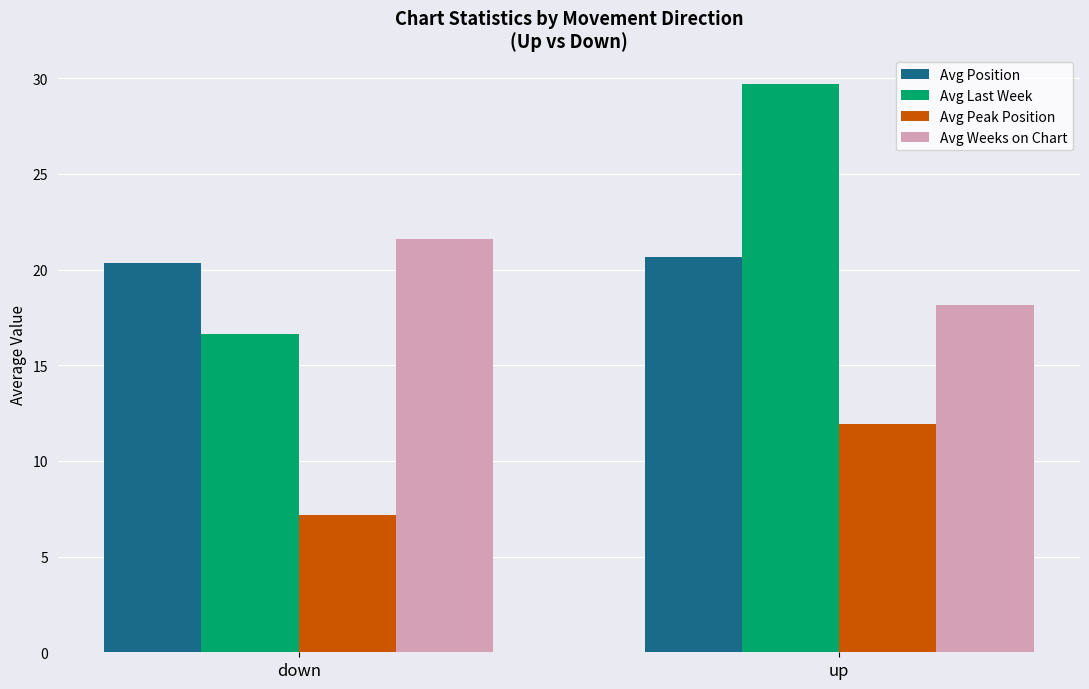

Where does the Avg Last Week series first go above 29?

up